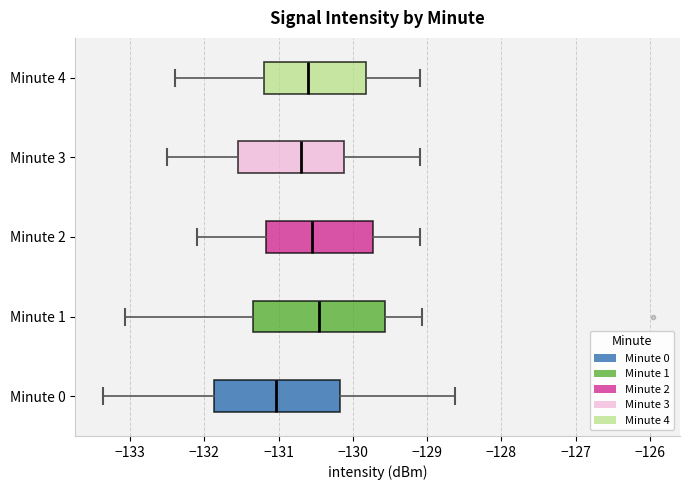

Where does the median line of the box for Minute 4 sit on the x-axis? The values are not printed on the chart, so give them approximately, as read against the axis.

-130.6